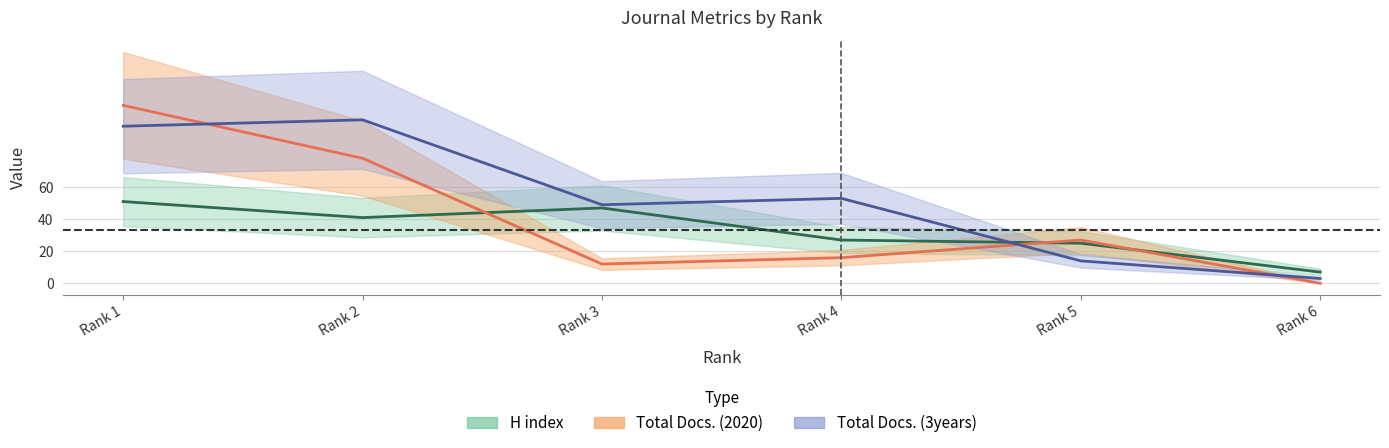

Which series has the widest spread of values?

Total Docs. (2020)